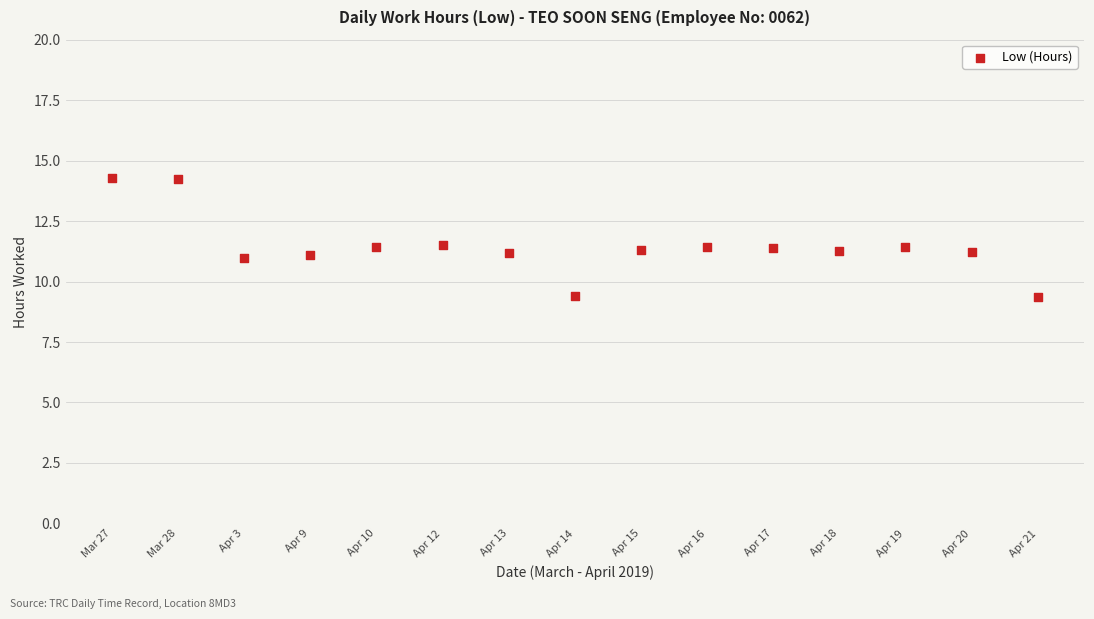

What is the range of Y values (max minus min)?

4.9